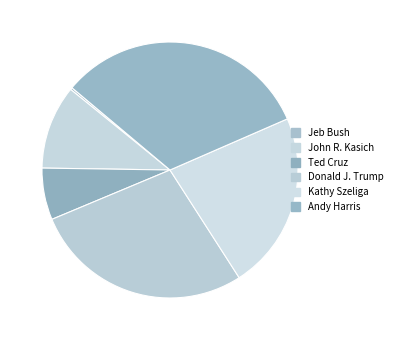

Count the number of slices in the pie.

6